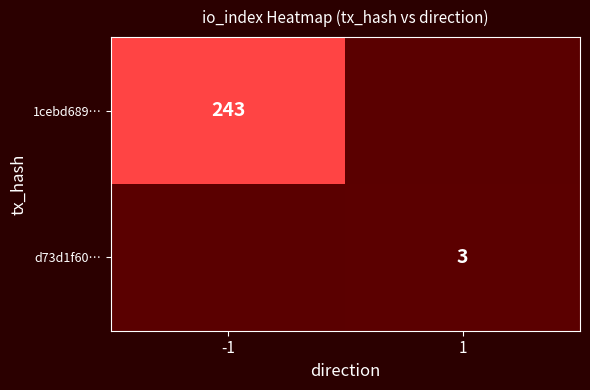

The value of d73d1f60… at 1 is 2. True or false?

False